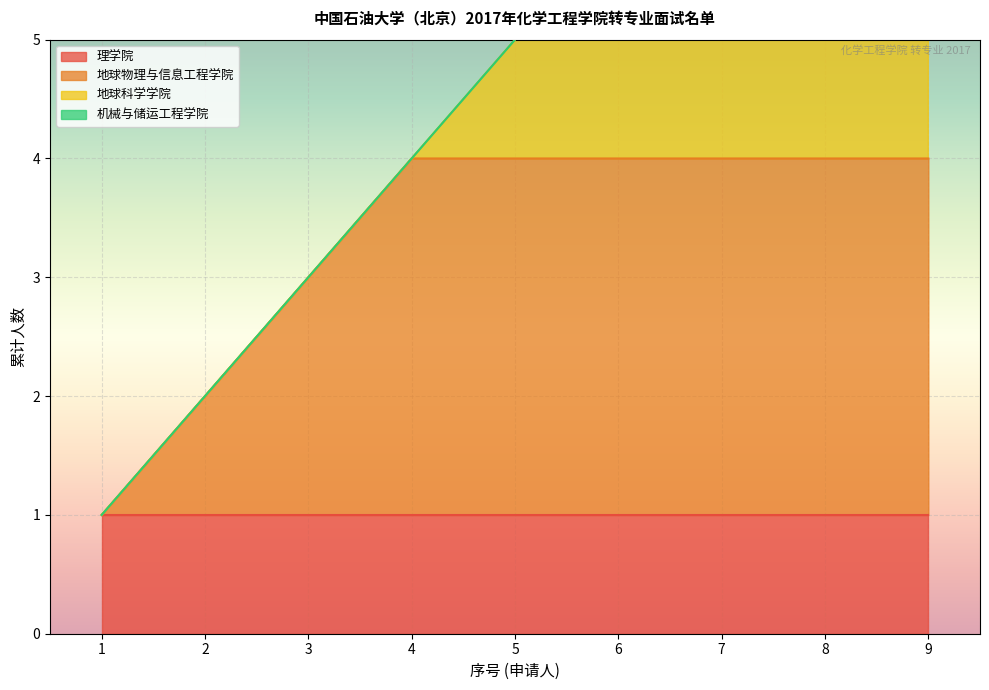

Is it true that 地球物理与信息工程学院 equals 4 at 7?

True